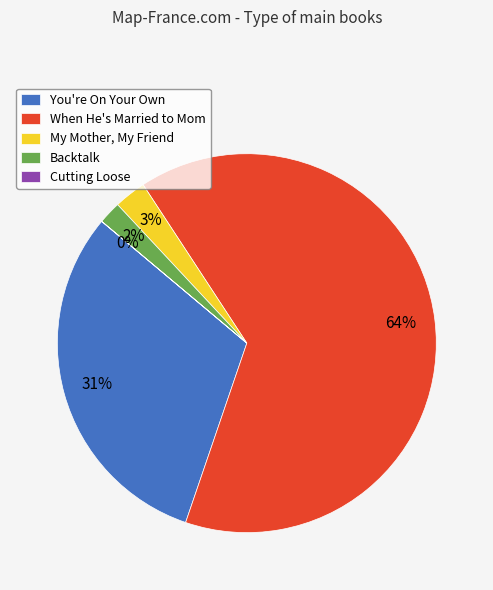

Is the sum of Backtalk and When He's Married to Mom greater than half?

Yes